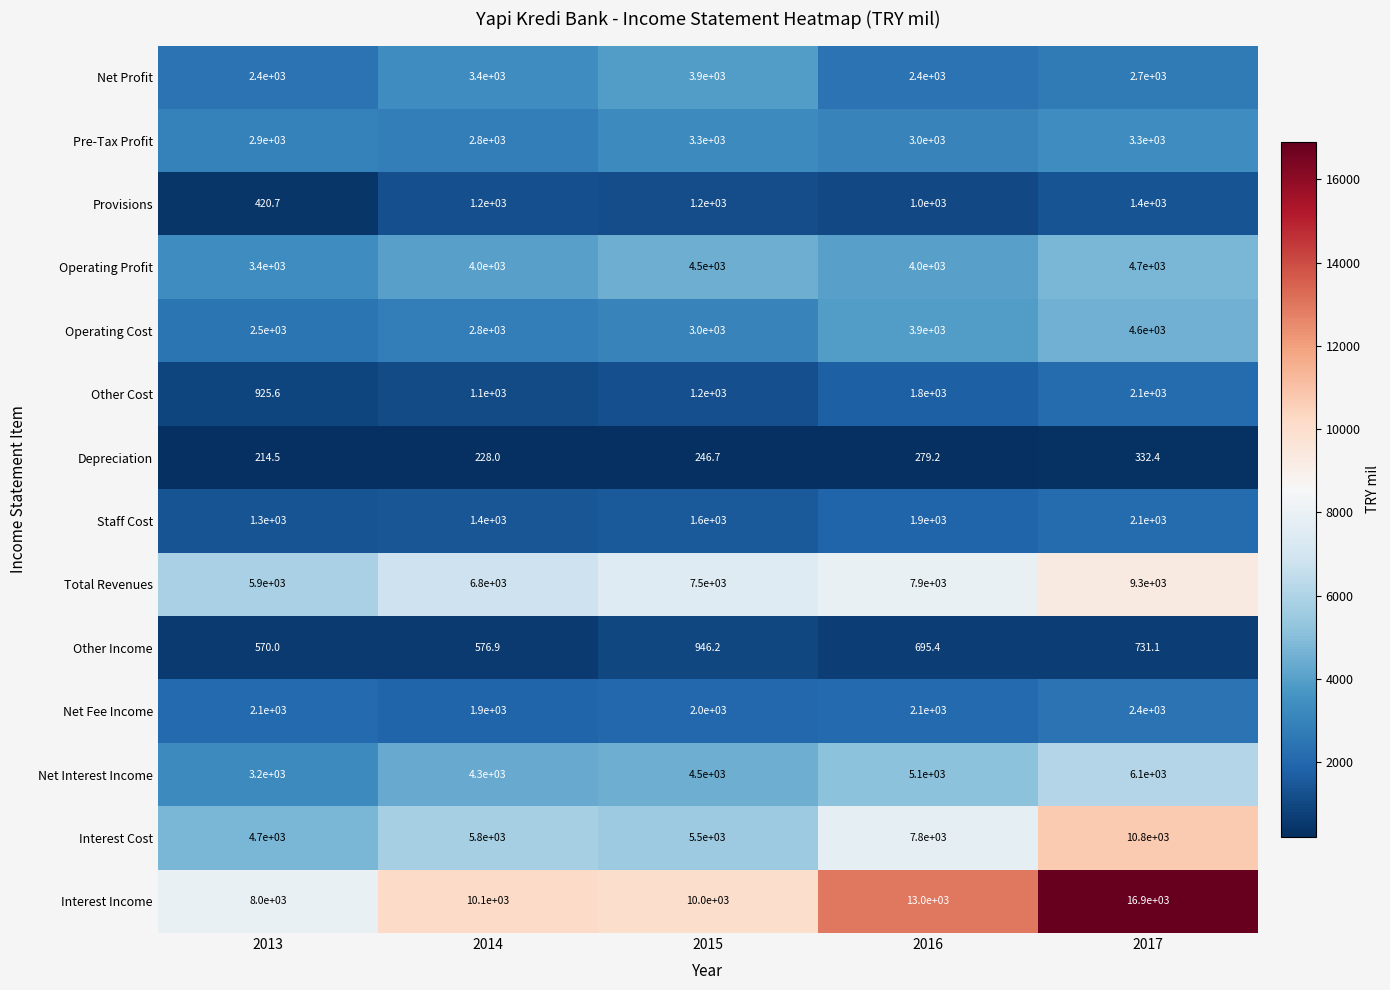

What is the difference between the highest and lowest values at 2016?

12720.8